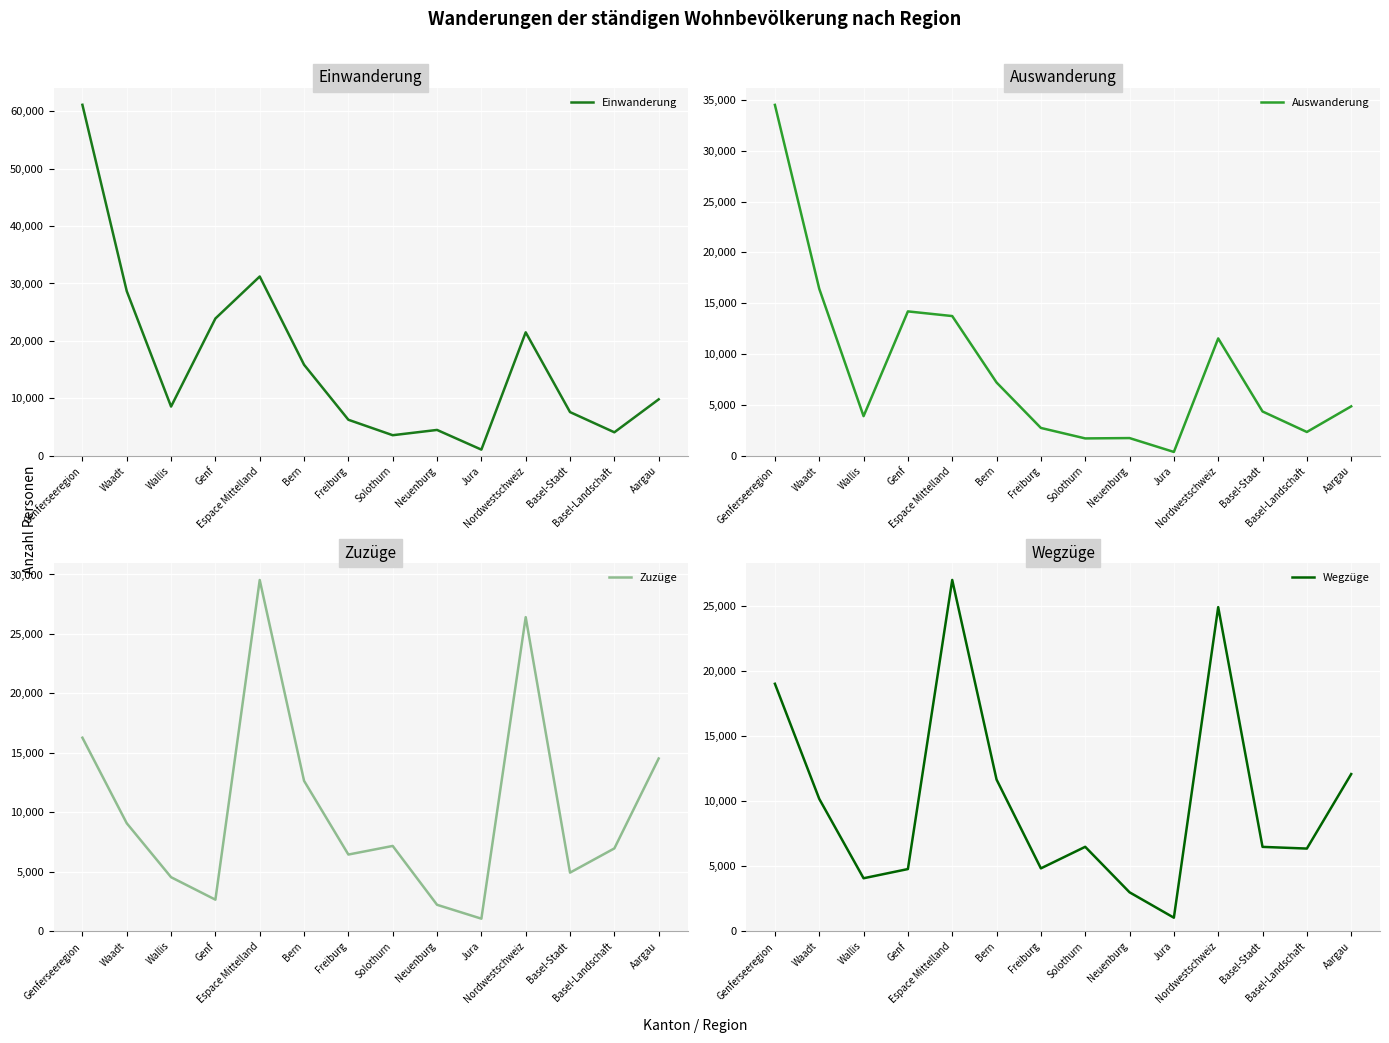

Where is Zuzüge nearest to the value 15294?

Aargau